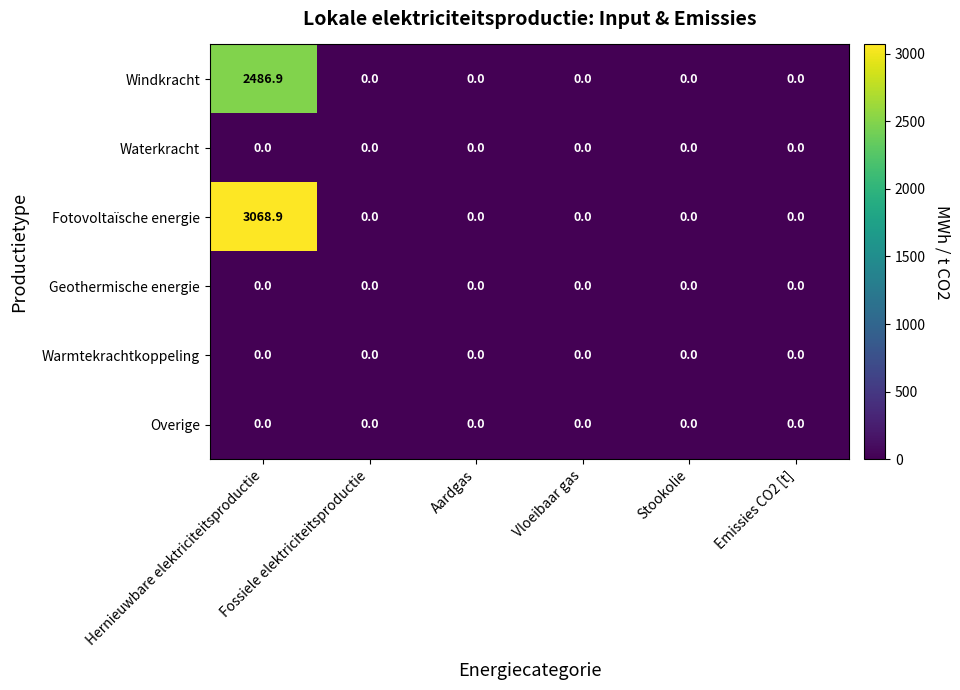

At which category is the sum across all series the highest?

Hernieuwbare elektriciteitsproductie